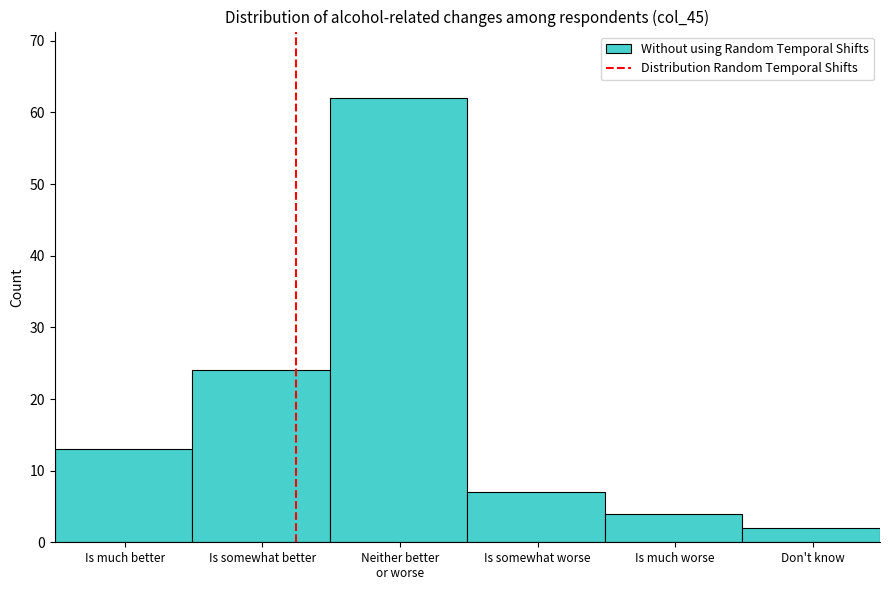

Reading left to right, extract all data points from this chart.

13	24	62	7	4	2